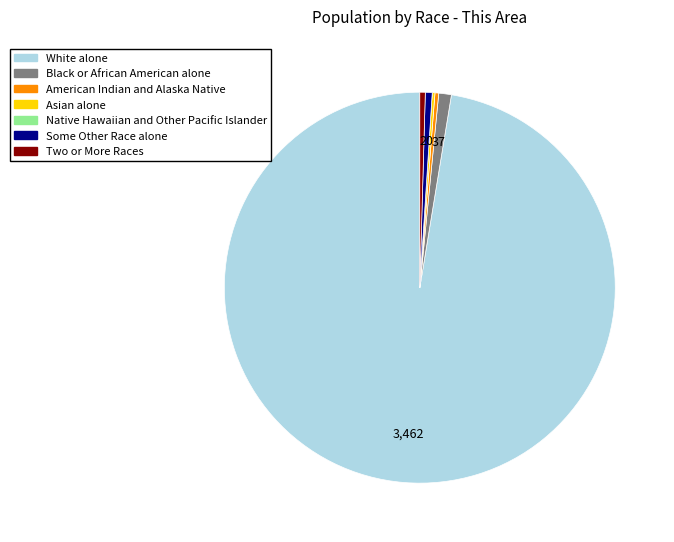

Is it true that Some Other Race alone is 11% of the pie?

False